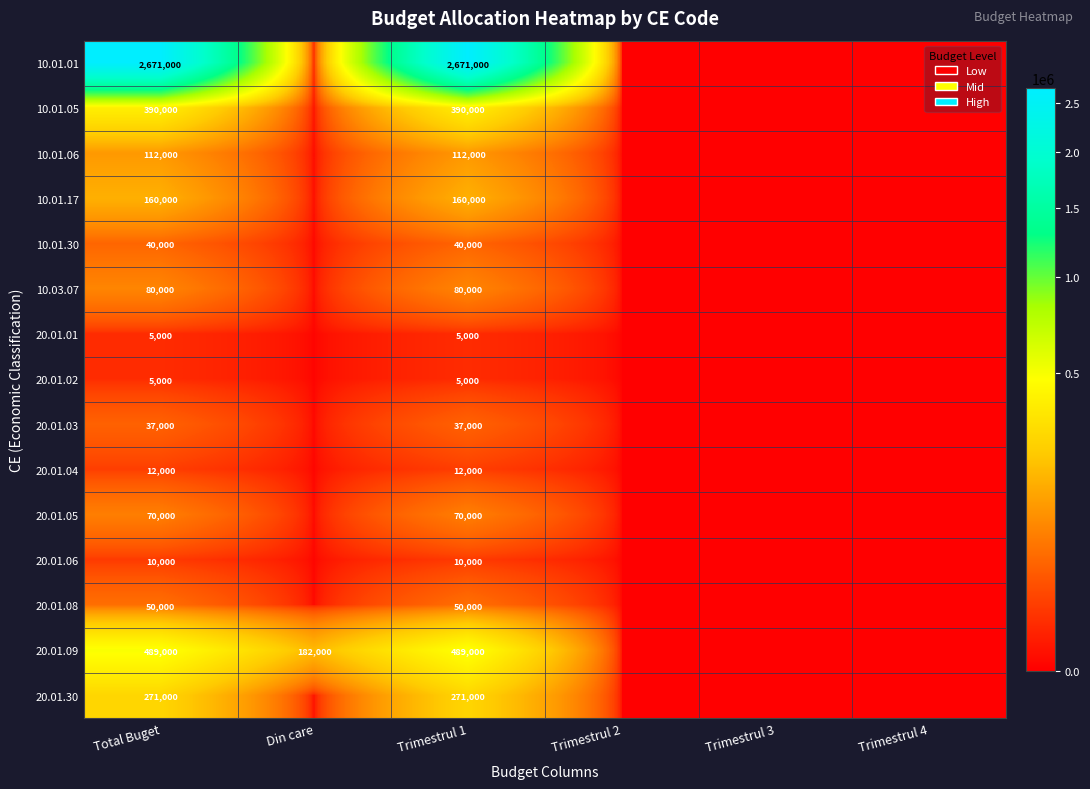

The 20.01.06 series shows 2269 at Total Buget. True or false?

False